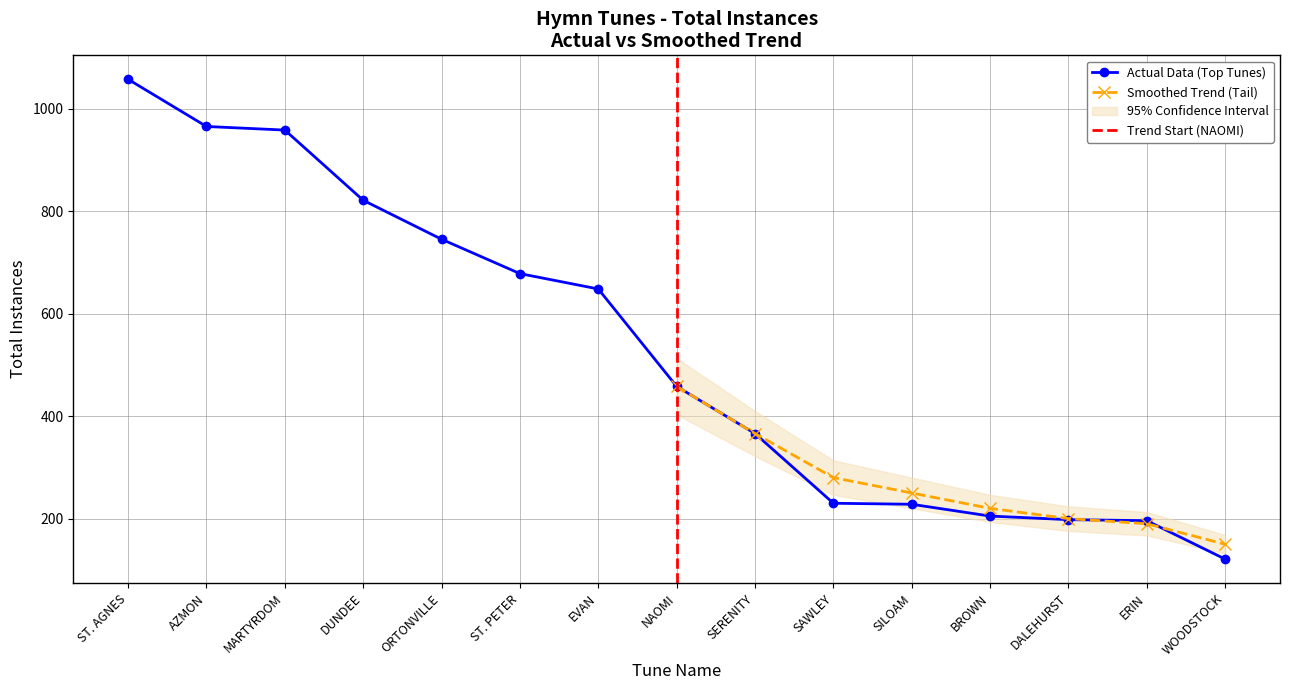

The chart shows a value of 228 at SILOAM. True or false?

True